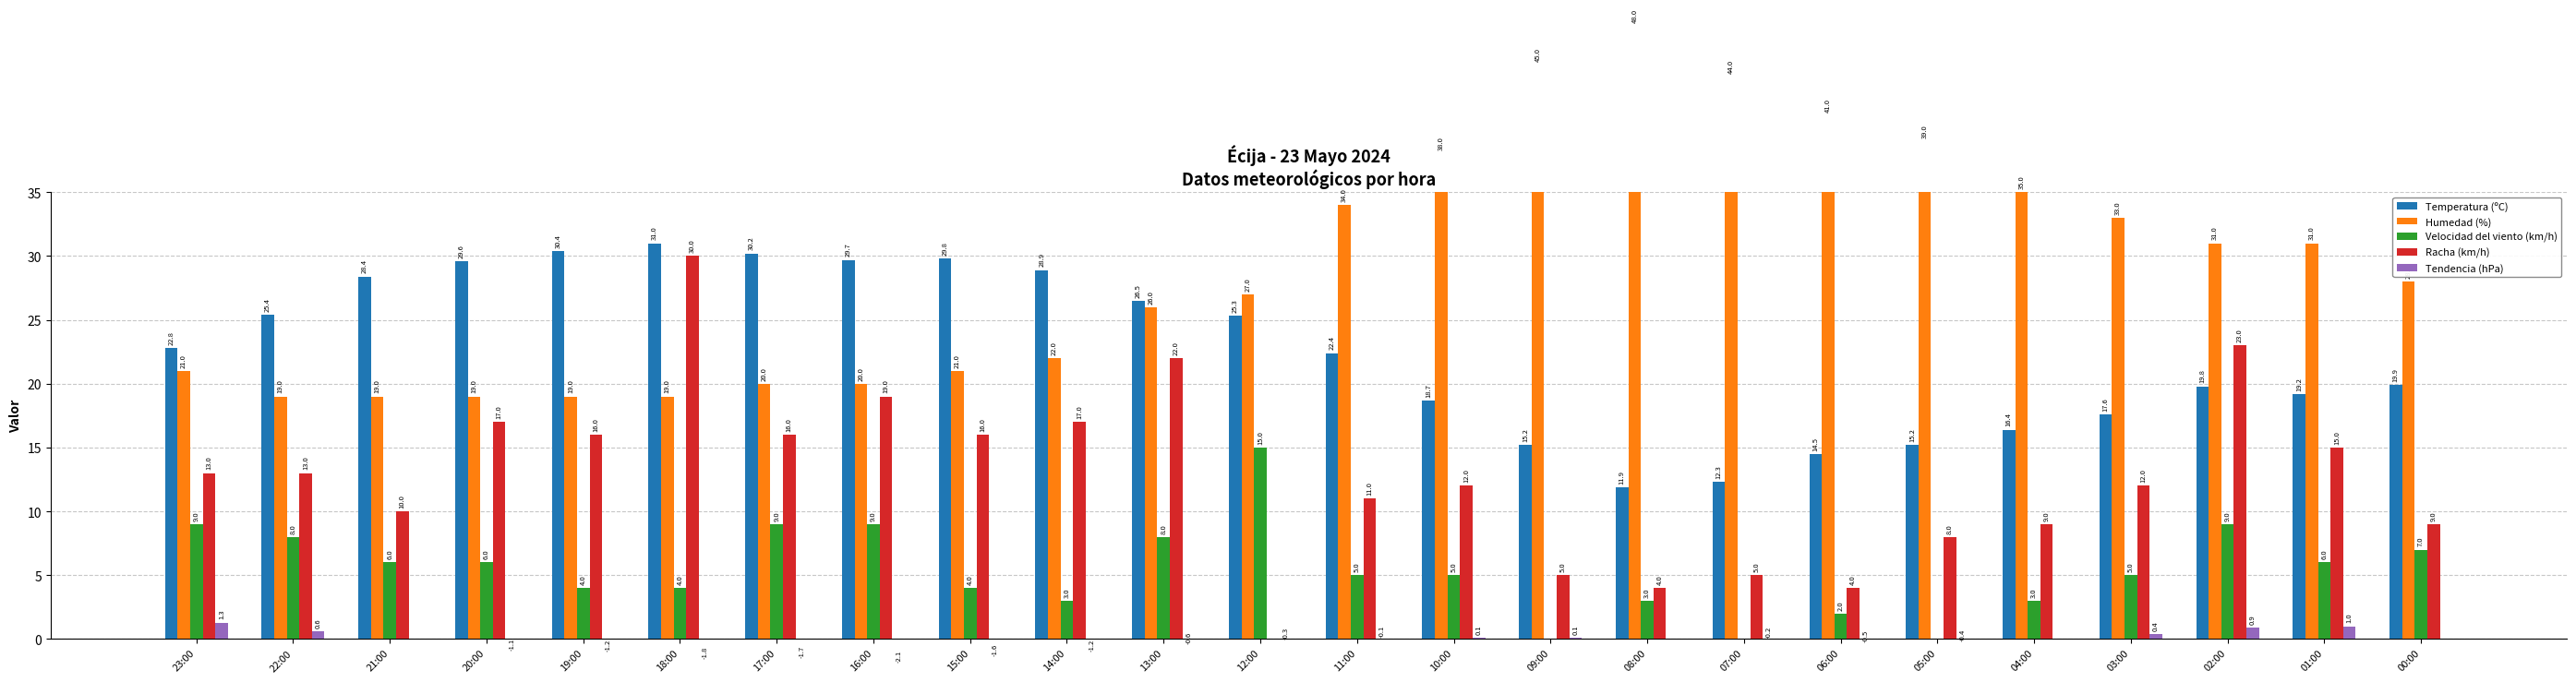

How many data points does each series have?

24